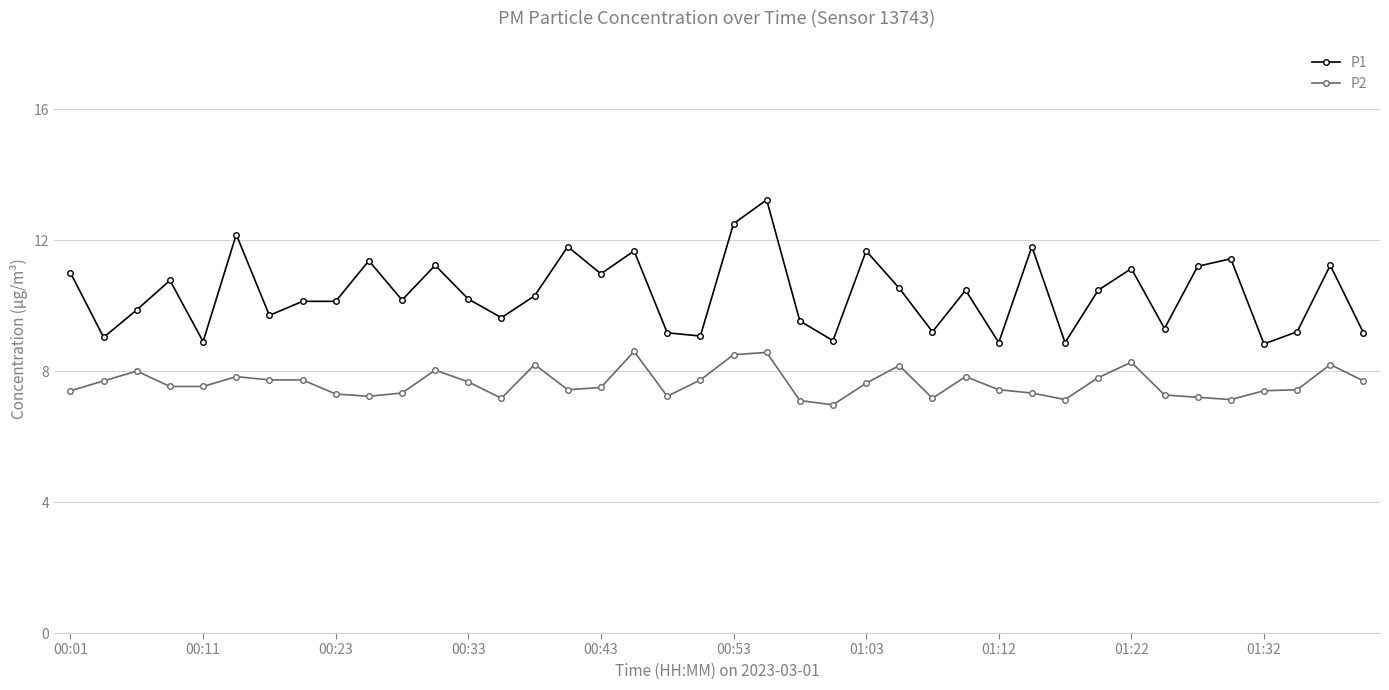

Which series has the largest total across all categories?

P1